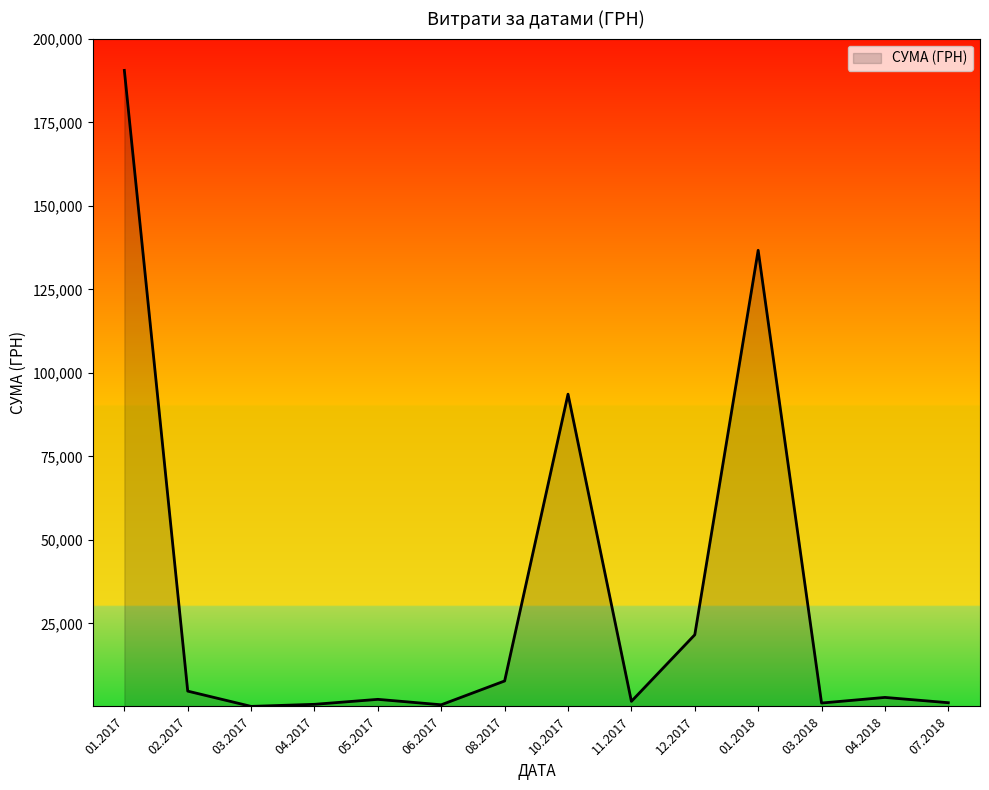

What is the greatest value displayed?

190542.5